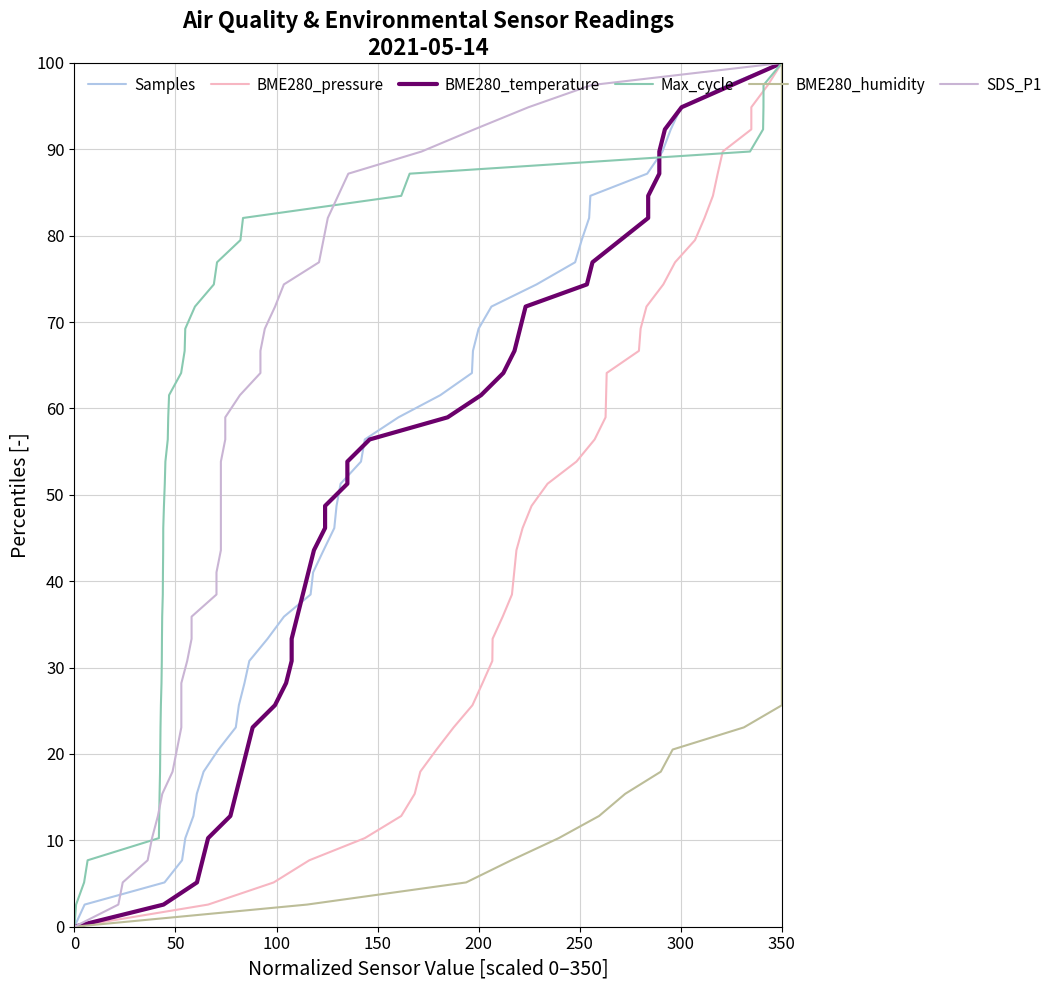

True or false: BME280_pressure and BME280_temperature cross at least once.

False